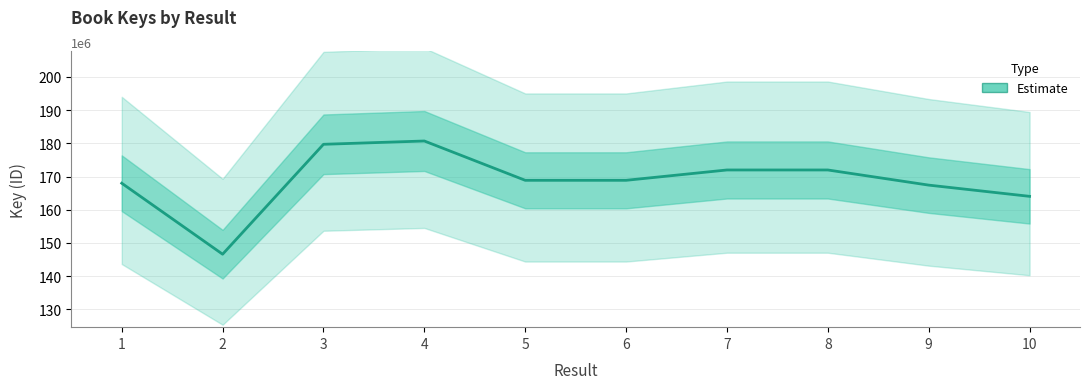

What is the difference between the maximum and minimum values?

34119641